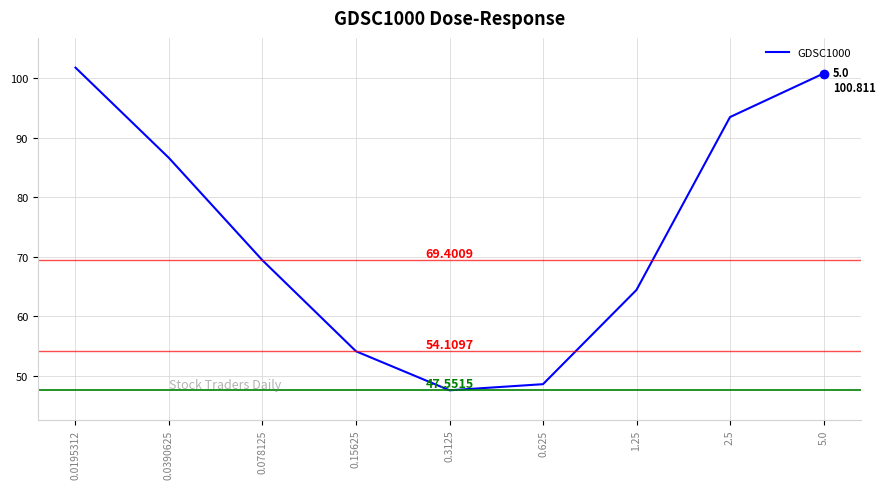

Where is the first local minimum?

0.3125